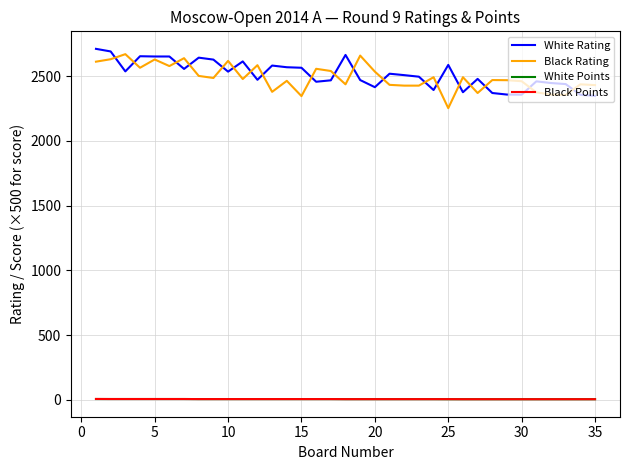

What are all the series names shown in the legend?

White Rating, Black Rating, White Points, Black Points